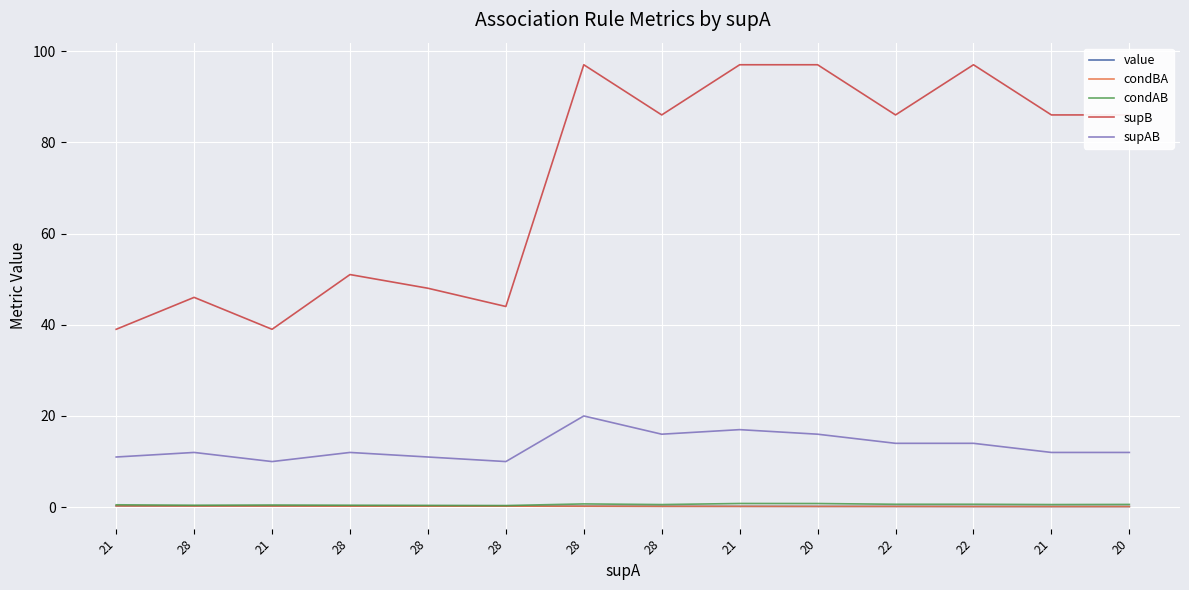

What is the difference between the highest and lowest values at 28?

45.7